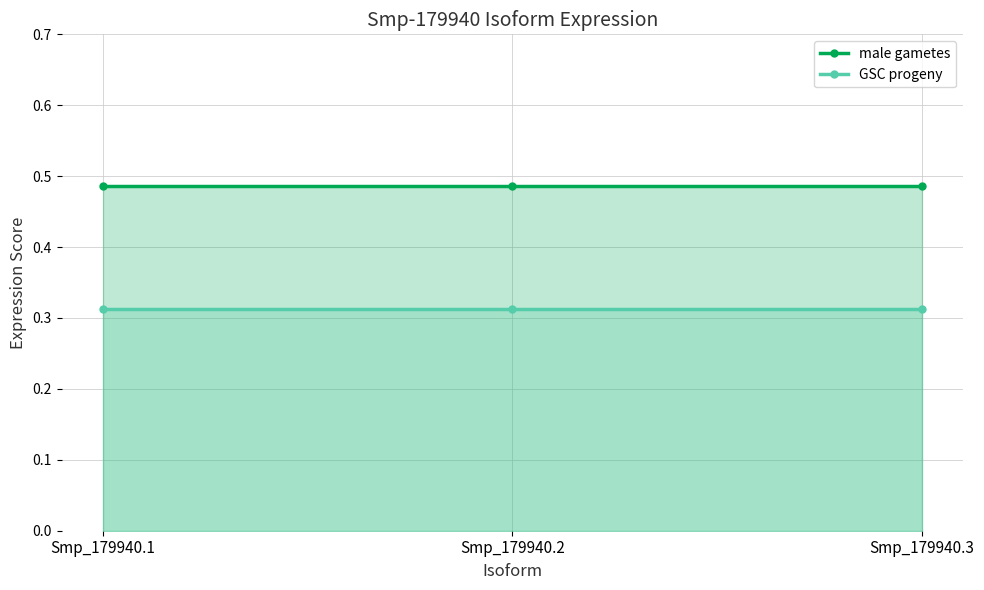

Which series has the widest spread of values?

male gametes